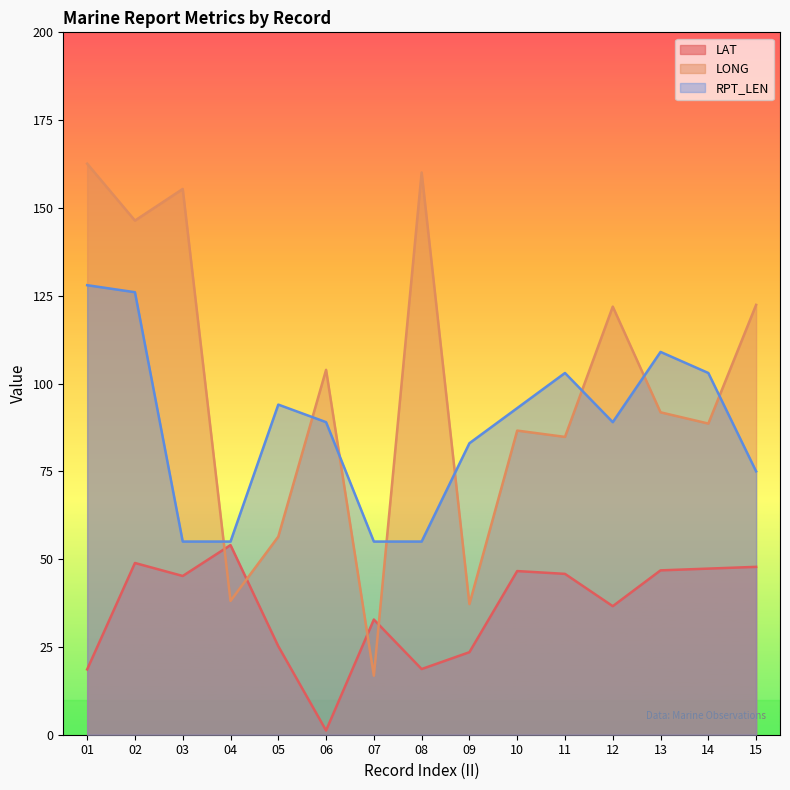

Count the number of categories in the chart.

15